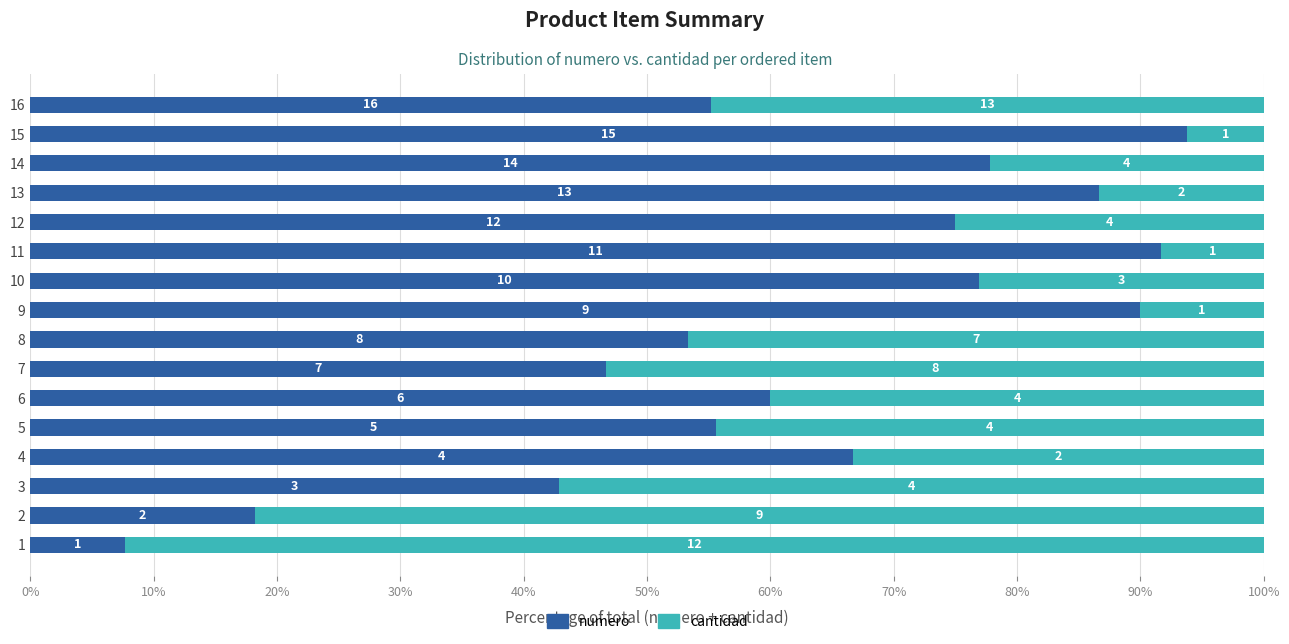

At how many categories does at least one series exceed 87?

4